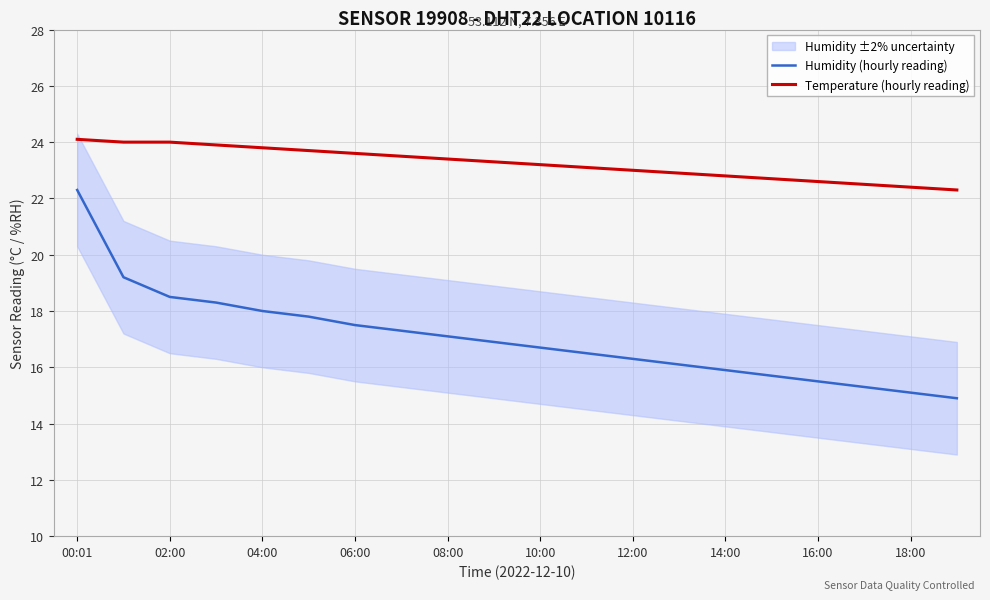

What are all the series names shown in the legend?

Humidity (hourly reading), Temperature (hourly reading)